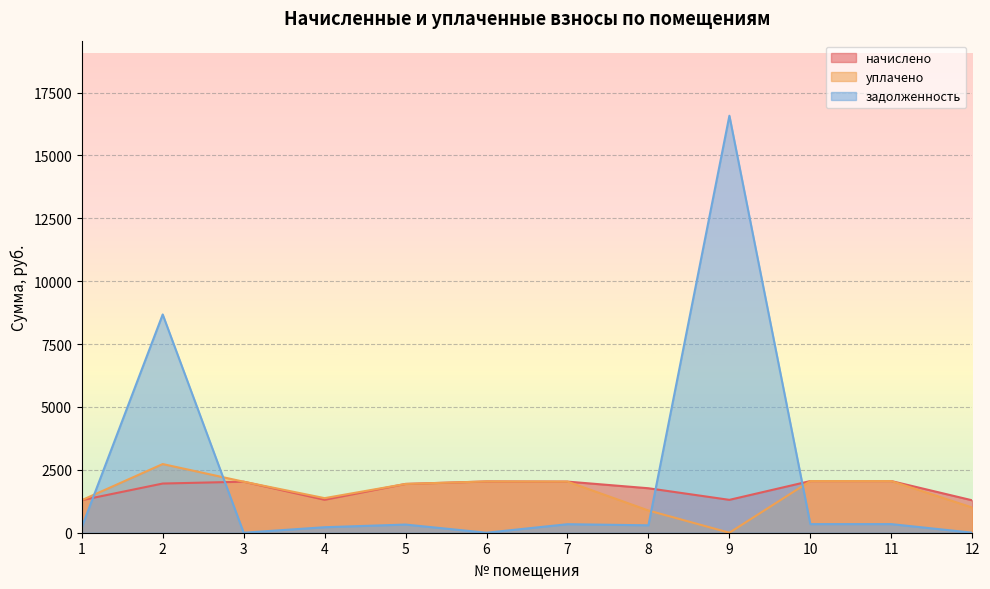

The value of задолженность at 2 is 8678.0. True or false?

True